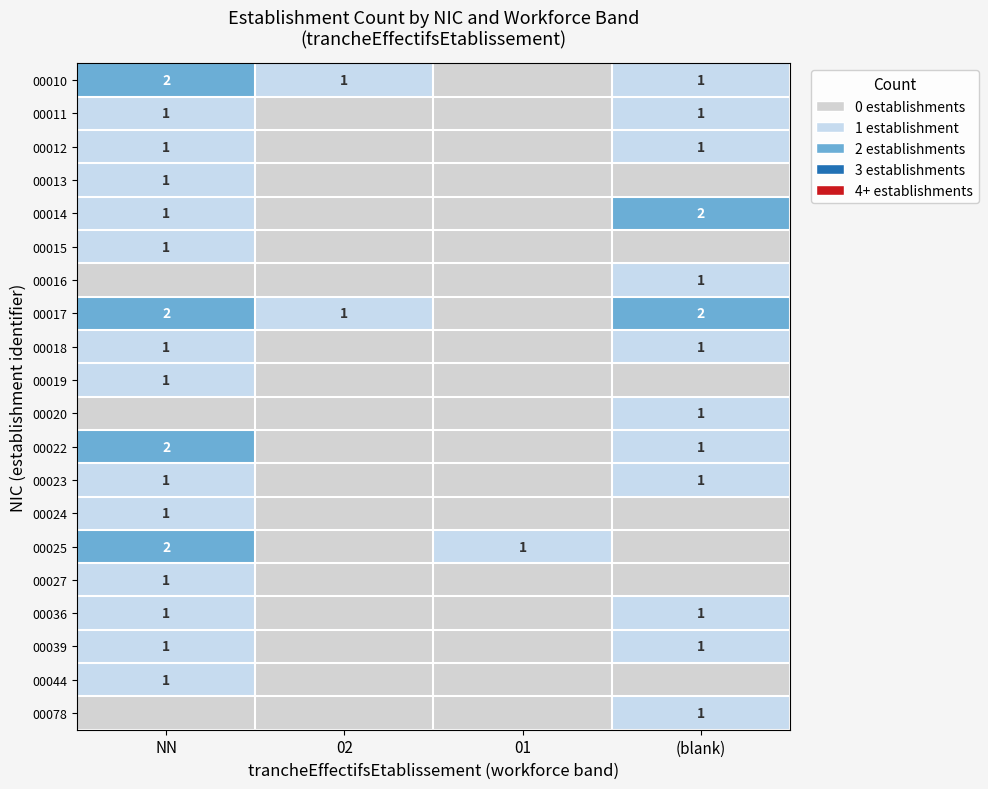

The 00011 series shows 1 at NN. True or false?

True